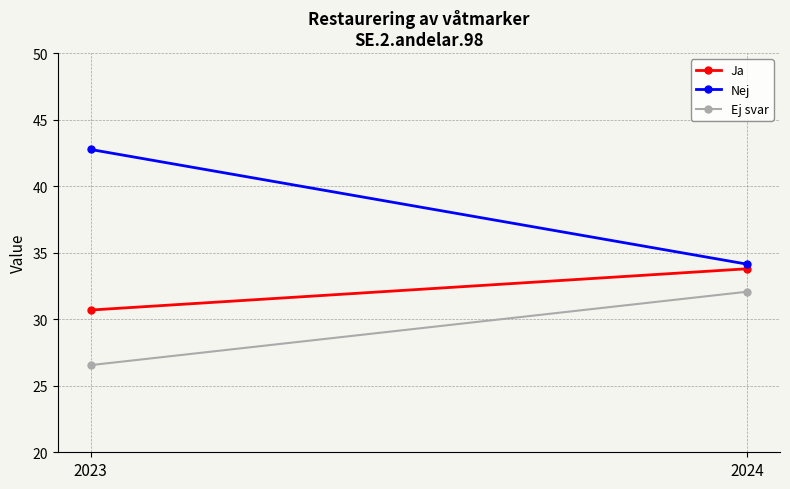

What is the difference between the highest and lowest values at 2024?

2.1